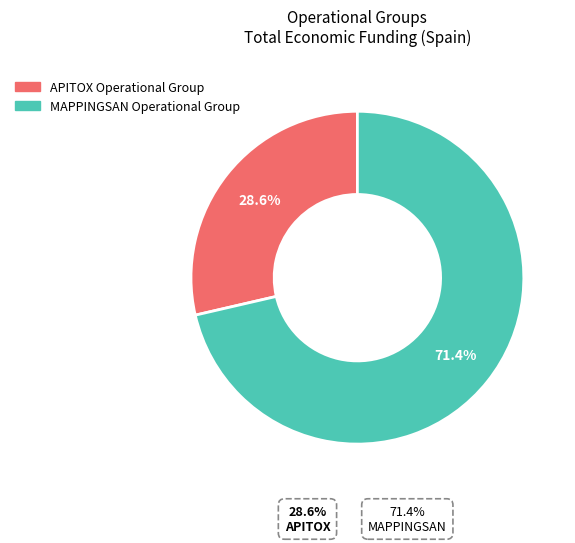

How many slices are in this pie chart?

2